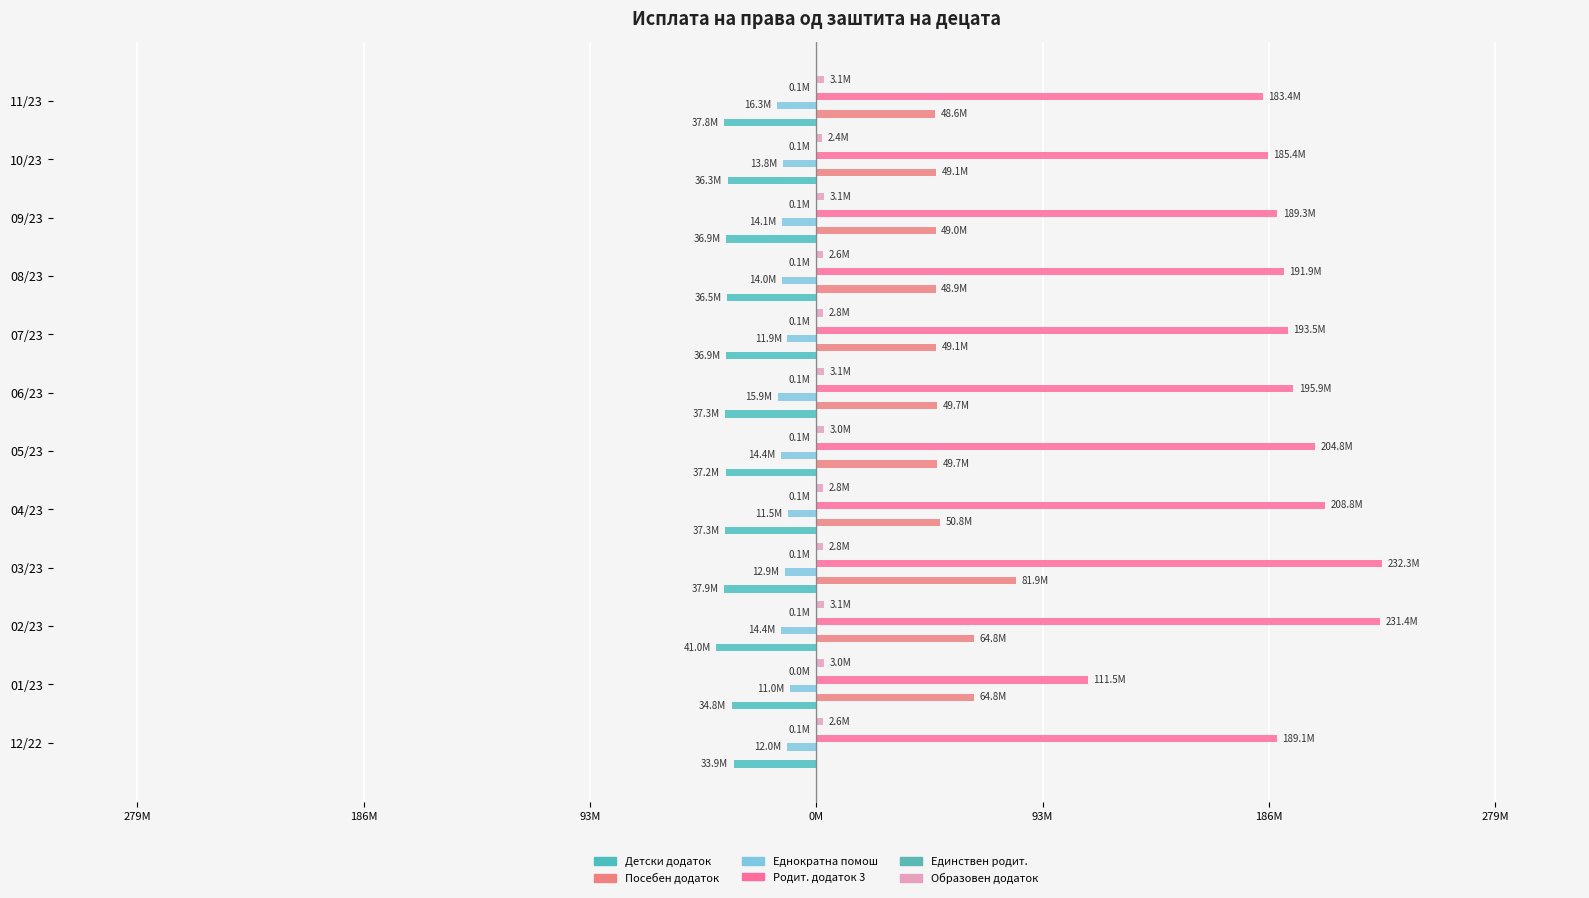

Reading left to right, list all the values displayed in this chart.

Детски додаток: -33852875	-34811663	-41011545	-37859899	-37328677	-37202547	-37291488	-36892907	-36489010	-36879694	-36321916	-37810483
Посебен додаток: 0	64784200	64828007	81896322	50754741	49670762	49677454	49090685	48943966	48950992	49094283	48614572
Еднократна помош: -11952351	-10956682	-14367784	-12921851	-11469730	-14363196	-15901507	-11863188	-13982580	-14073395	-13778843	-16306988
Родит. додаток 3: 189082425	111515477	231432583	232277500	208774945	204799502	195886863	193499193	191860342	189310150	185428663	183374577
Единствен родит.: -50172	-18382	-91910	-55146	-55146	-55146	-55146	-55146	-55146	-55146	-55146	-55146
Образовен додаток: 2639234	2999037	3055355	2848348	2836726	2990638	3097755	2844926	2644165	3062310	2380001	3125917